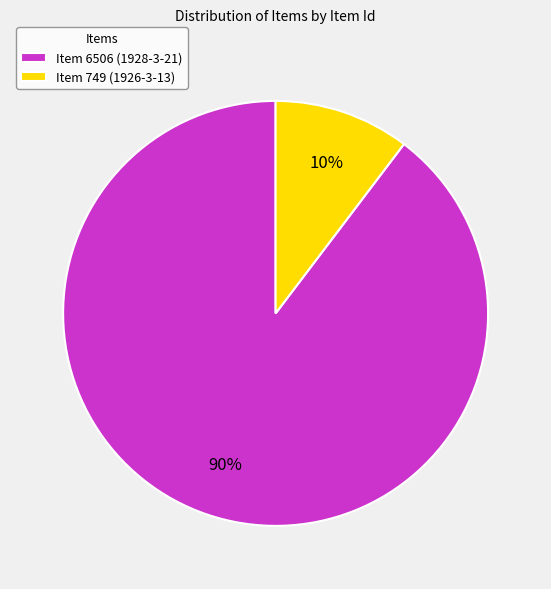

Is there a majority slice in this chart?

Yes